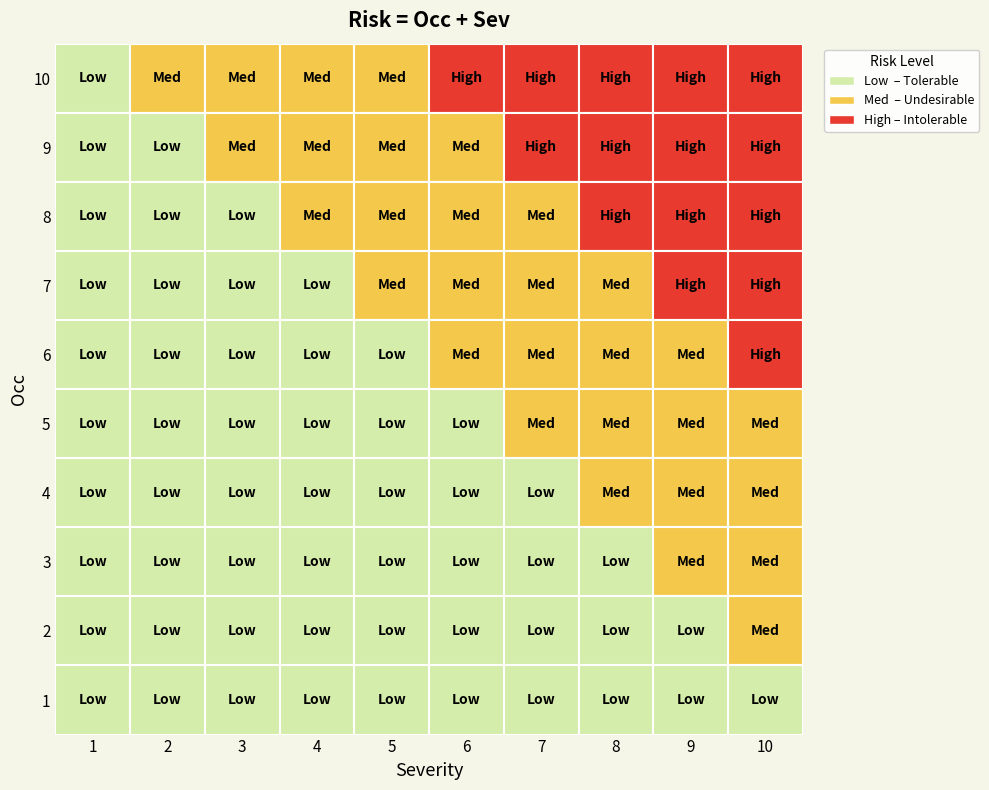

Is it true that 6 equals 2 at 5?

False